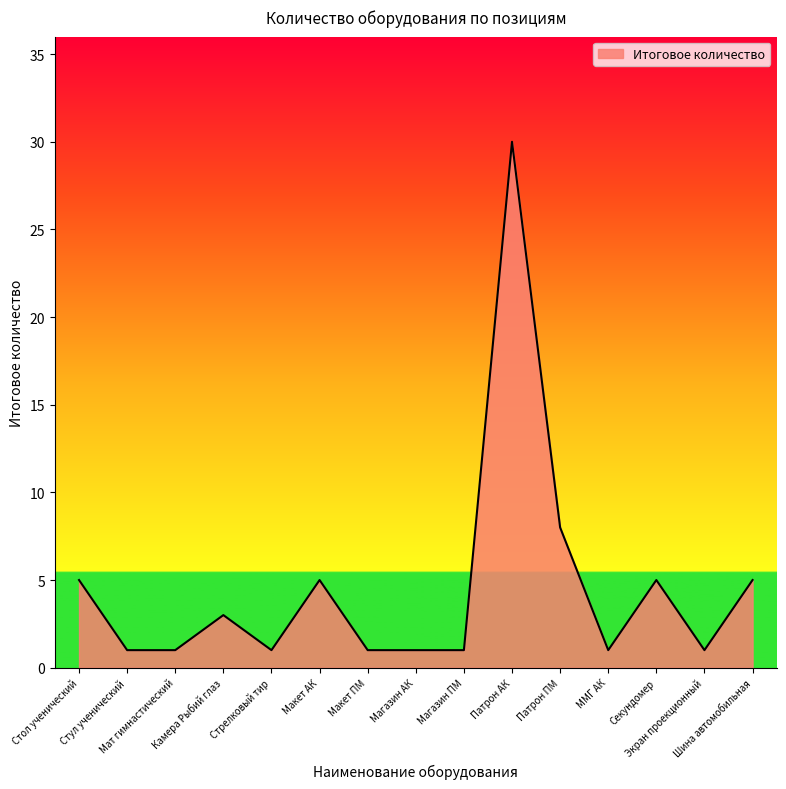

What is the greatest value displayed?

30